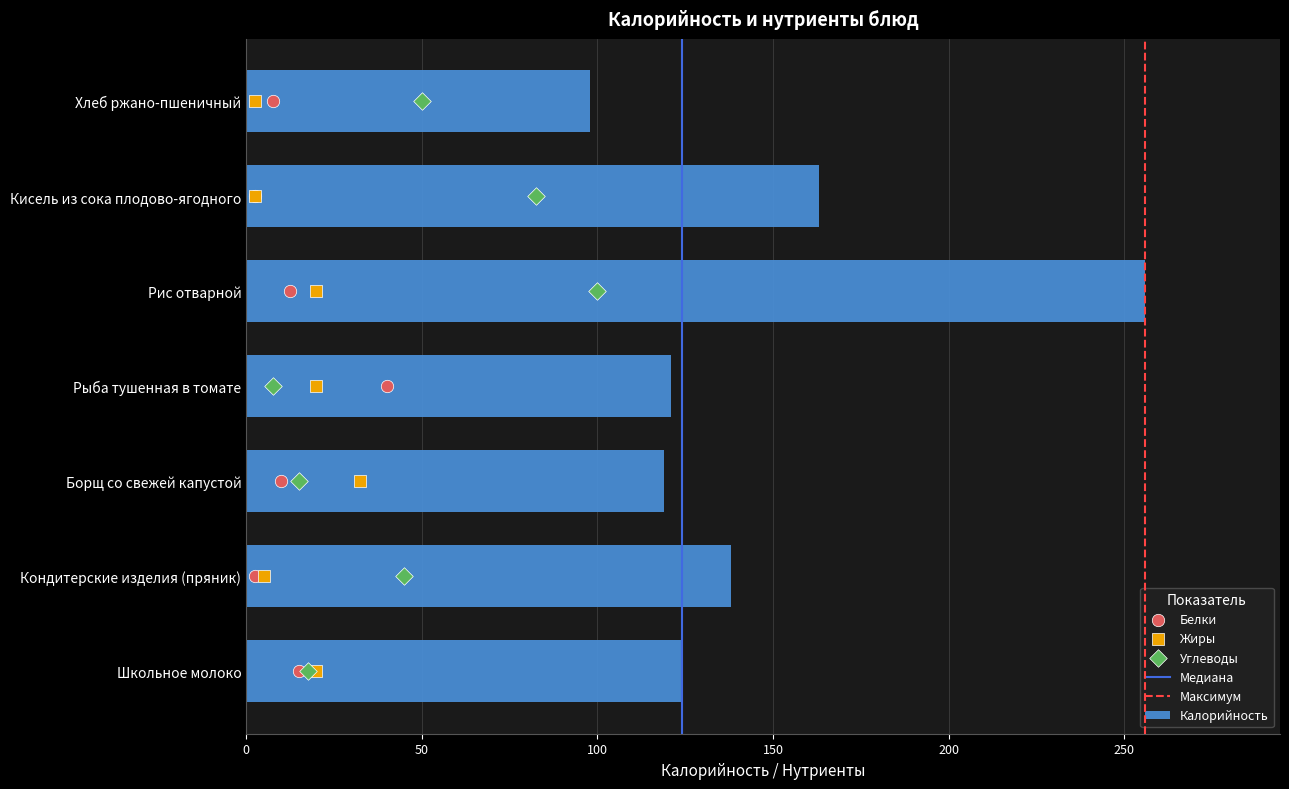

At how many categories does at least one series exceed 39?

7